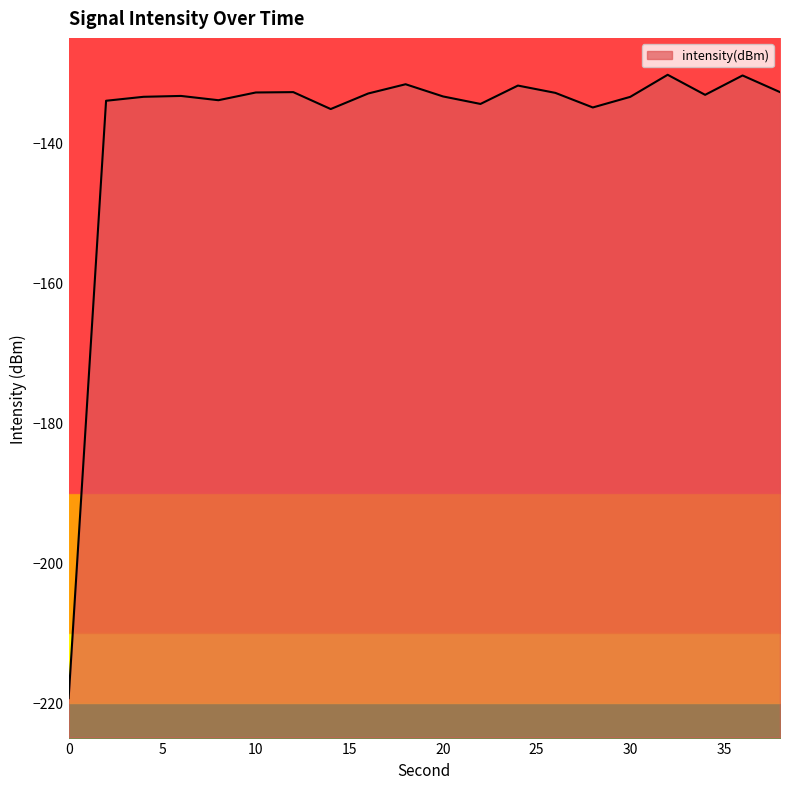

Which has a higher value, 2 or 34?

34